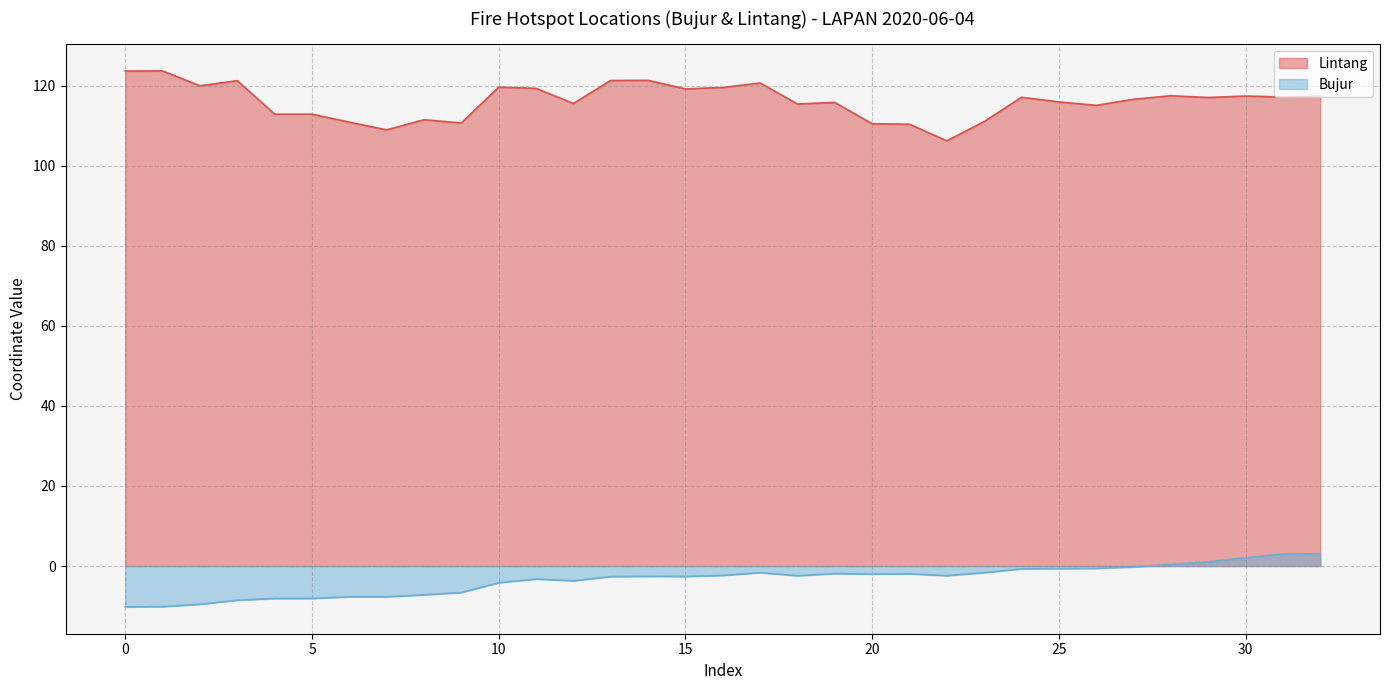

True or false: Bujur and Lintang cross at least once.

False